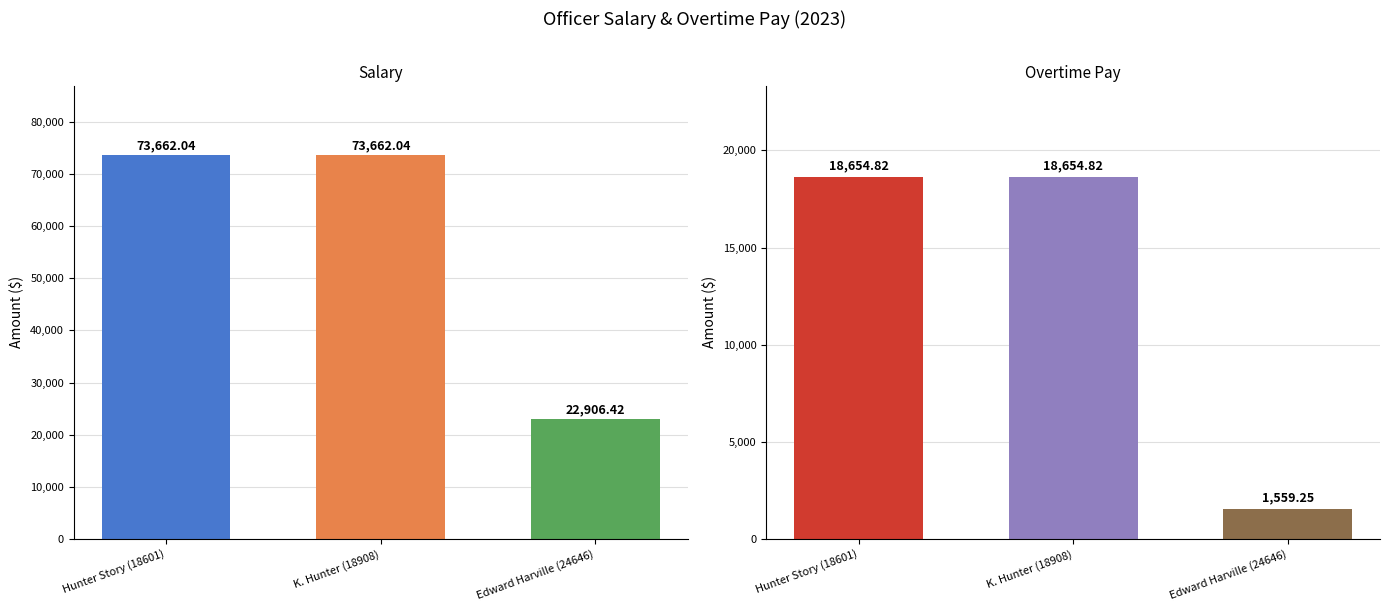

At which category is the sum across all series the highest?

Hunter Story (18601)